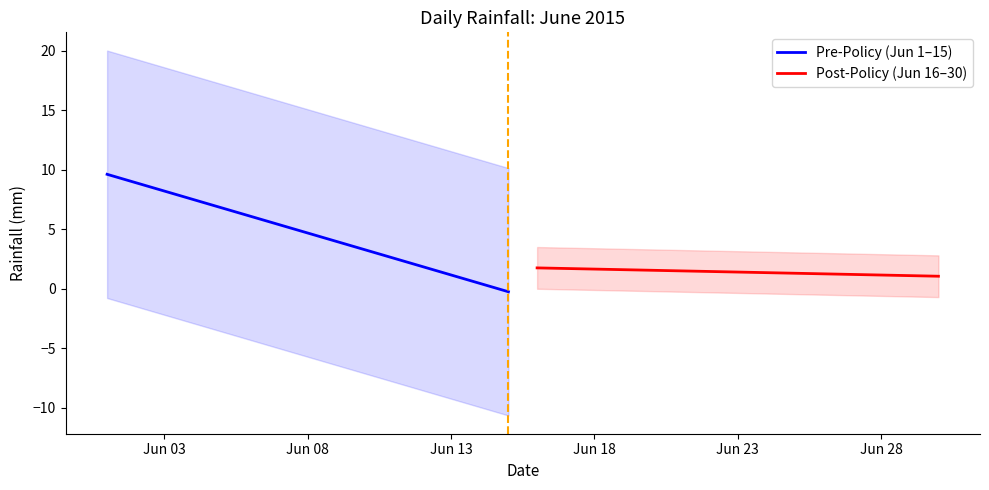

The value of Pre-Policy (Jun 1–15) at Jun 03 is 8.2. True or false?

True